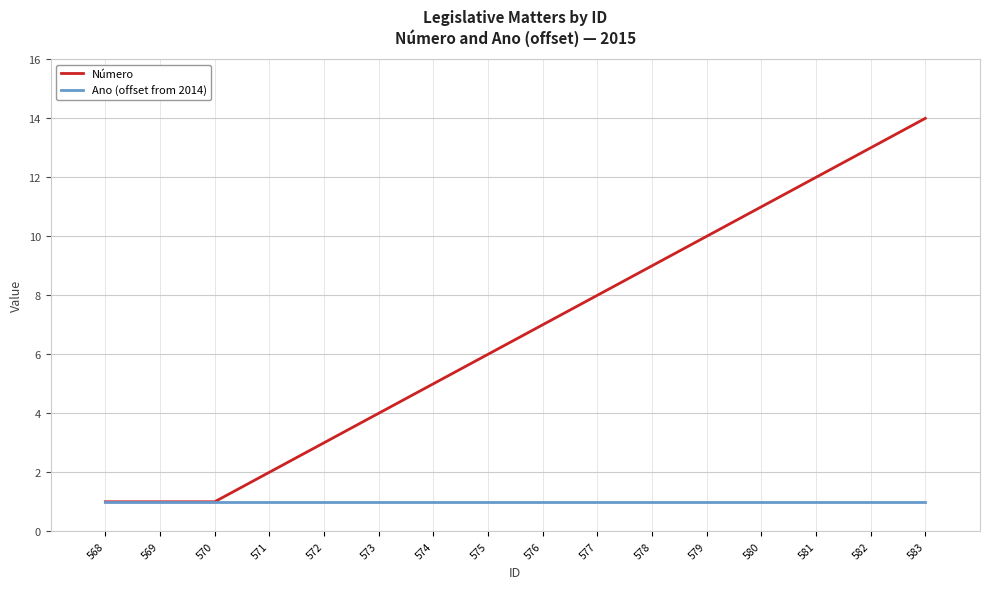

How many lines are shown in the chart?

2